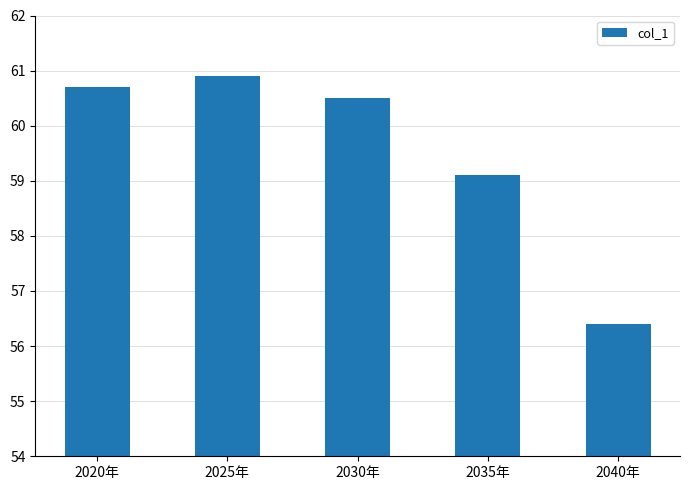

At which category does the chart reach its peak across all series?

2025年